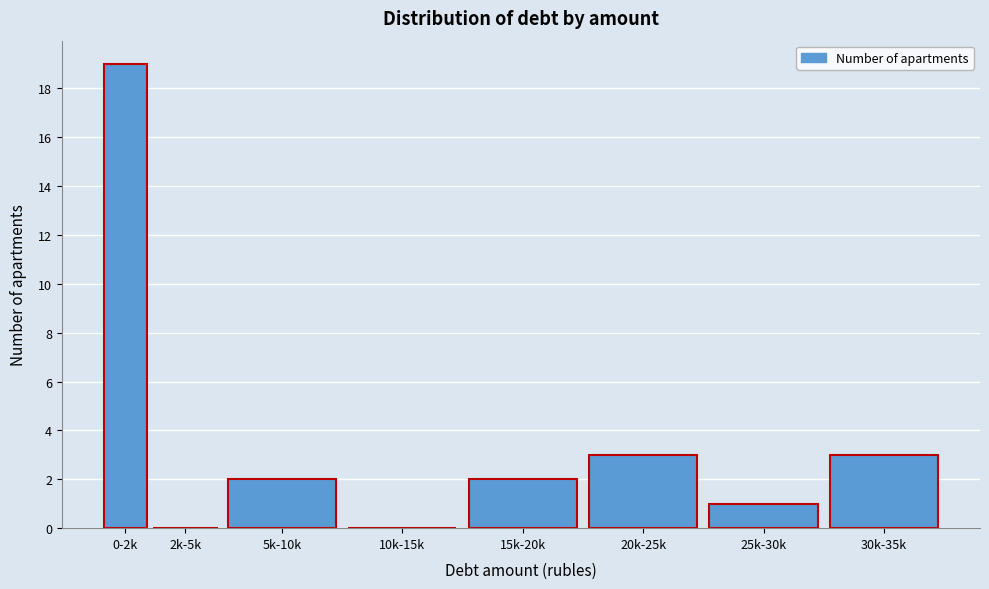

Reading left to right, extract all data points from this chart.

0-2k=19	2k-5k=0	5k-10k=2	10k-15k=0	15k-20k=2	20k-25k=3	25k-30k=1	30k-35k=3